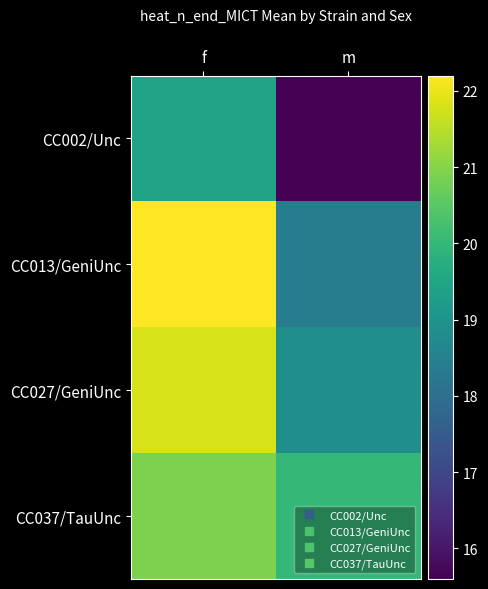

Count the number of categories in the chart.

2